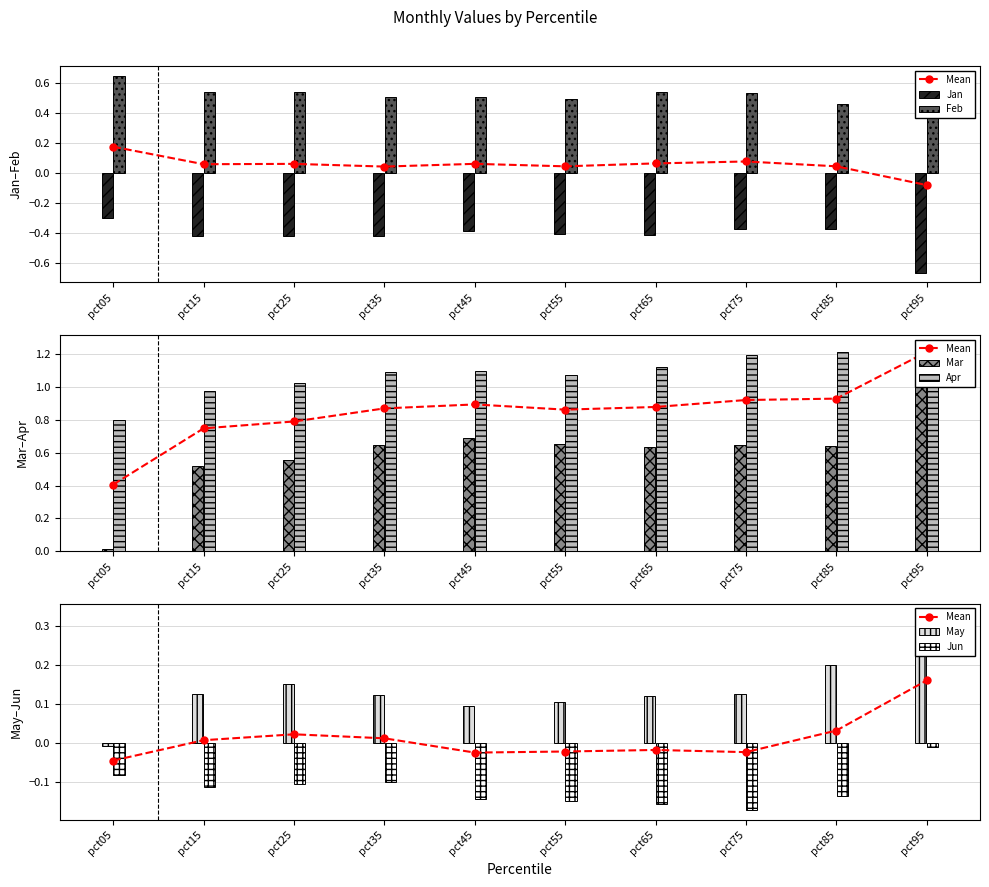

Where is Feb nearest to the value 0?

pct85